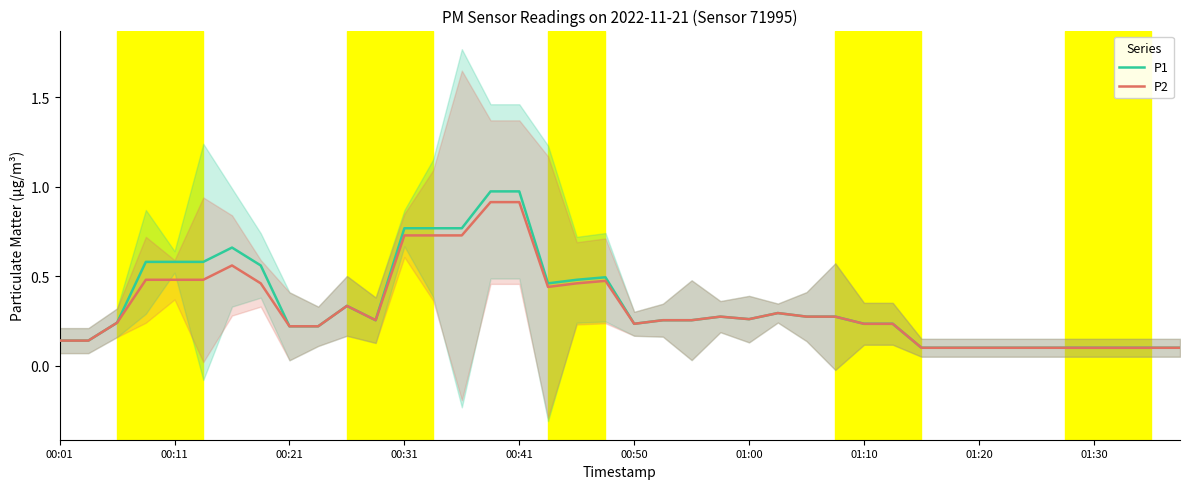

List the series in order of their overall mean, highest first.

P1, P2